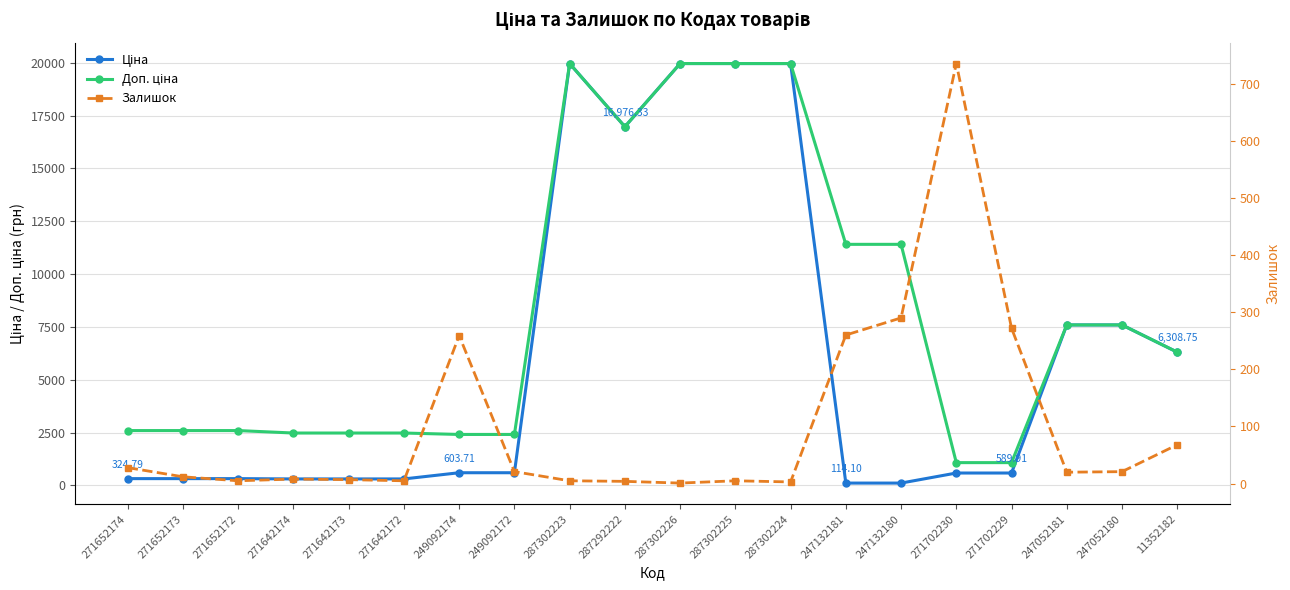

What is the maximum value shown in the chart?

19964.2